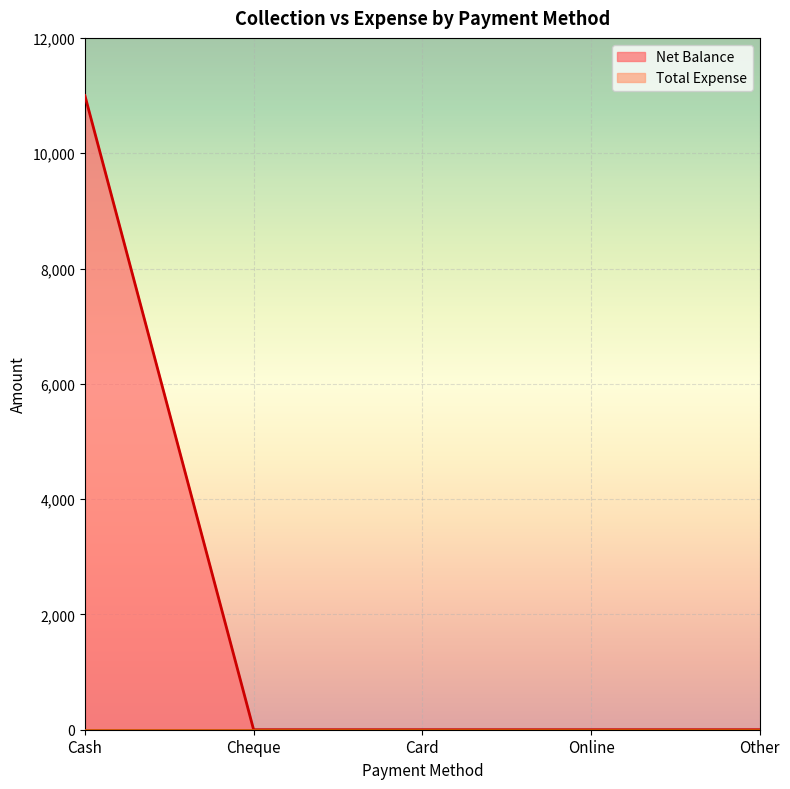

The value at Other is 0. True or false?

True